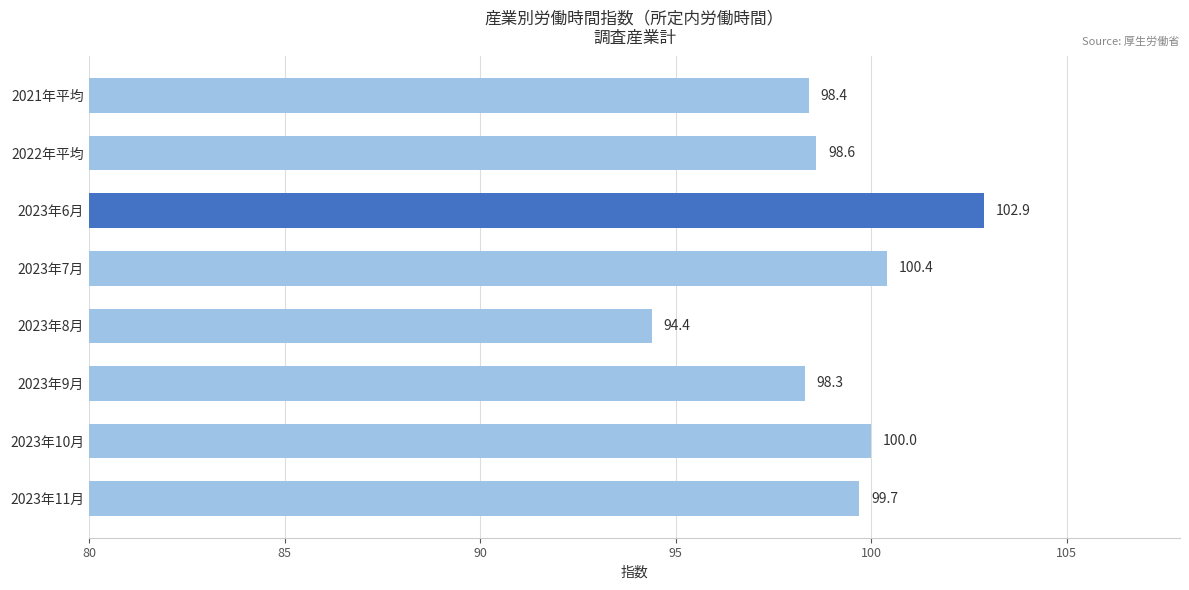

The chart shows a value of 38.7 at 2021年平均. True or false?

False